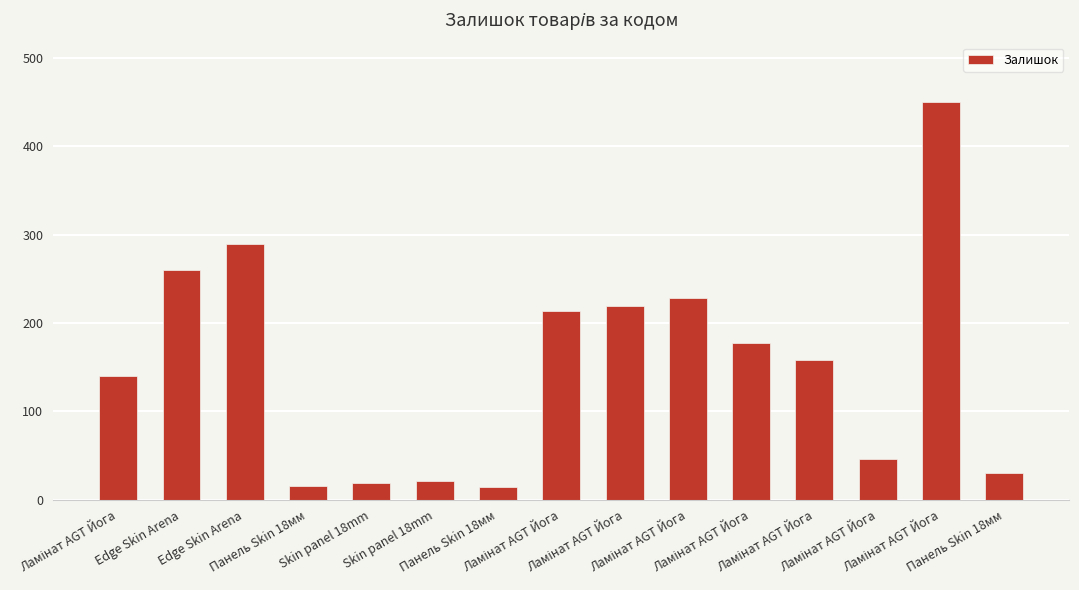

What is the label of the 2nd bar from the right?

Ламінат AGT Йога